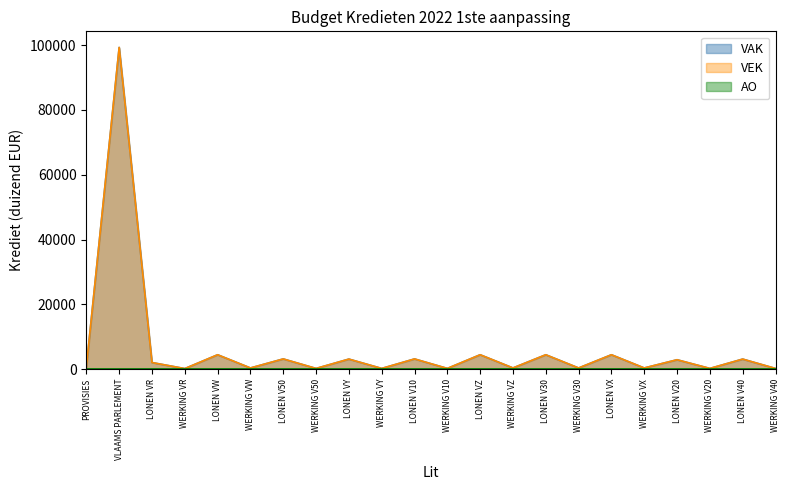

What is the total value across all series at 1?

1270